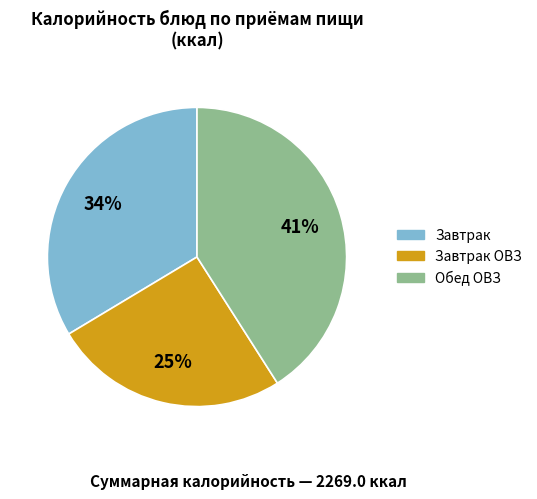

Is there a majority slice in this chart?

No